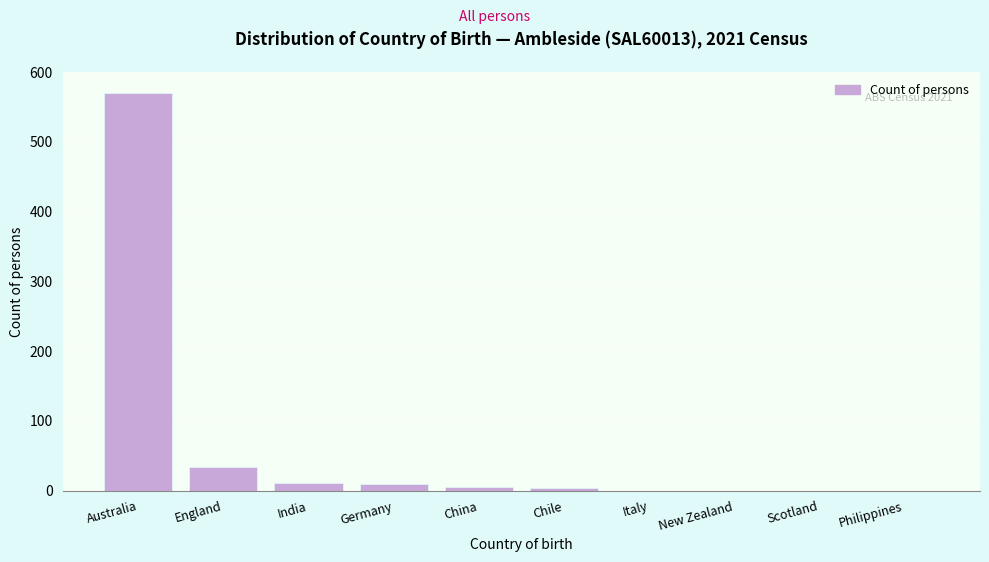

Where is the data nearest to the value 285?

England